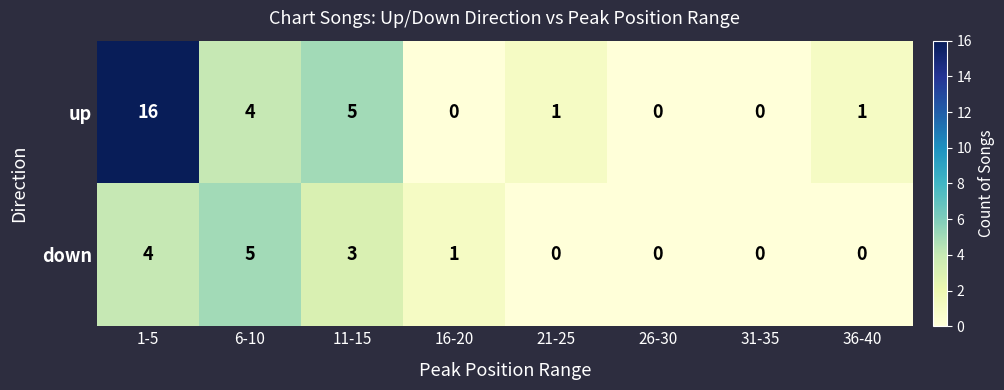

What is the average value of the up series?

3